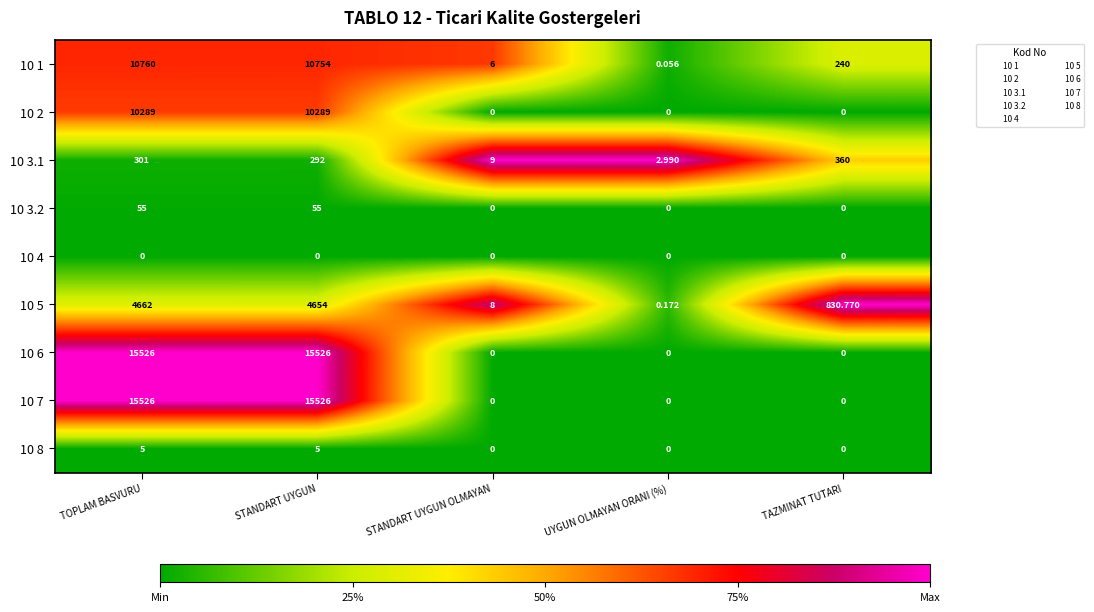

How many categories are shown in the chart?

5